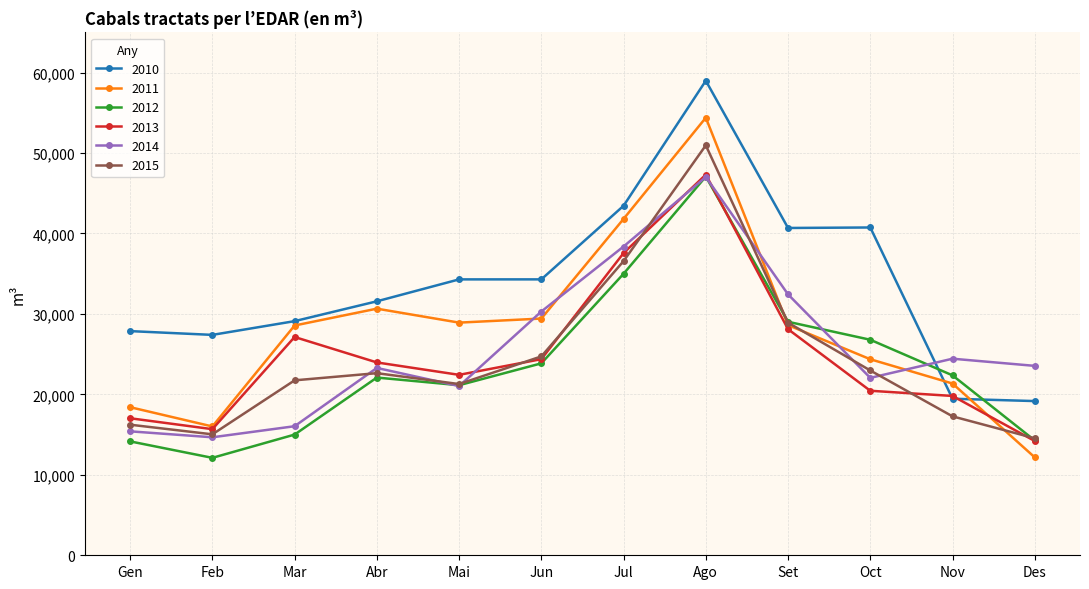

Between which two adjacent categories do 2010 and 2011 first intersect?

Oct and Nov